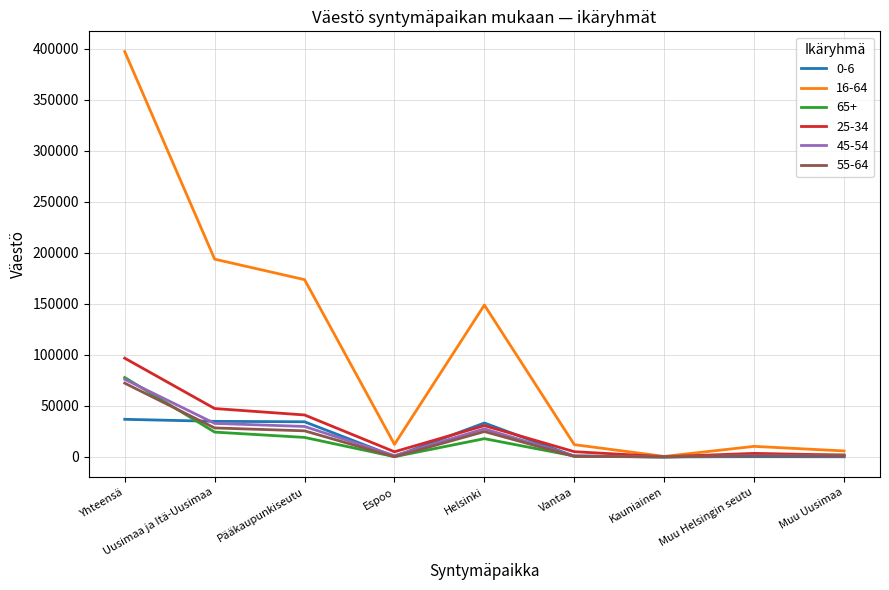

What is the spread (max minus min) of values at Vantaa?

11539